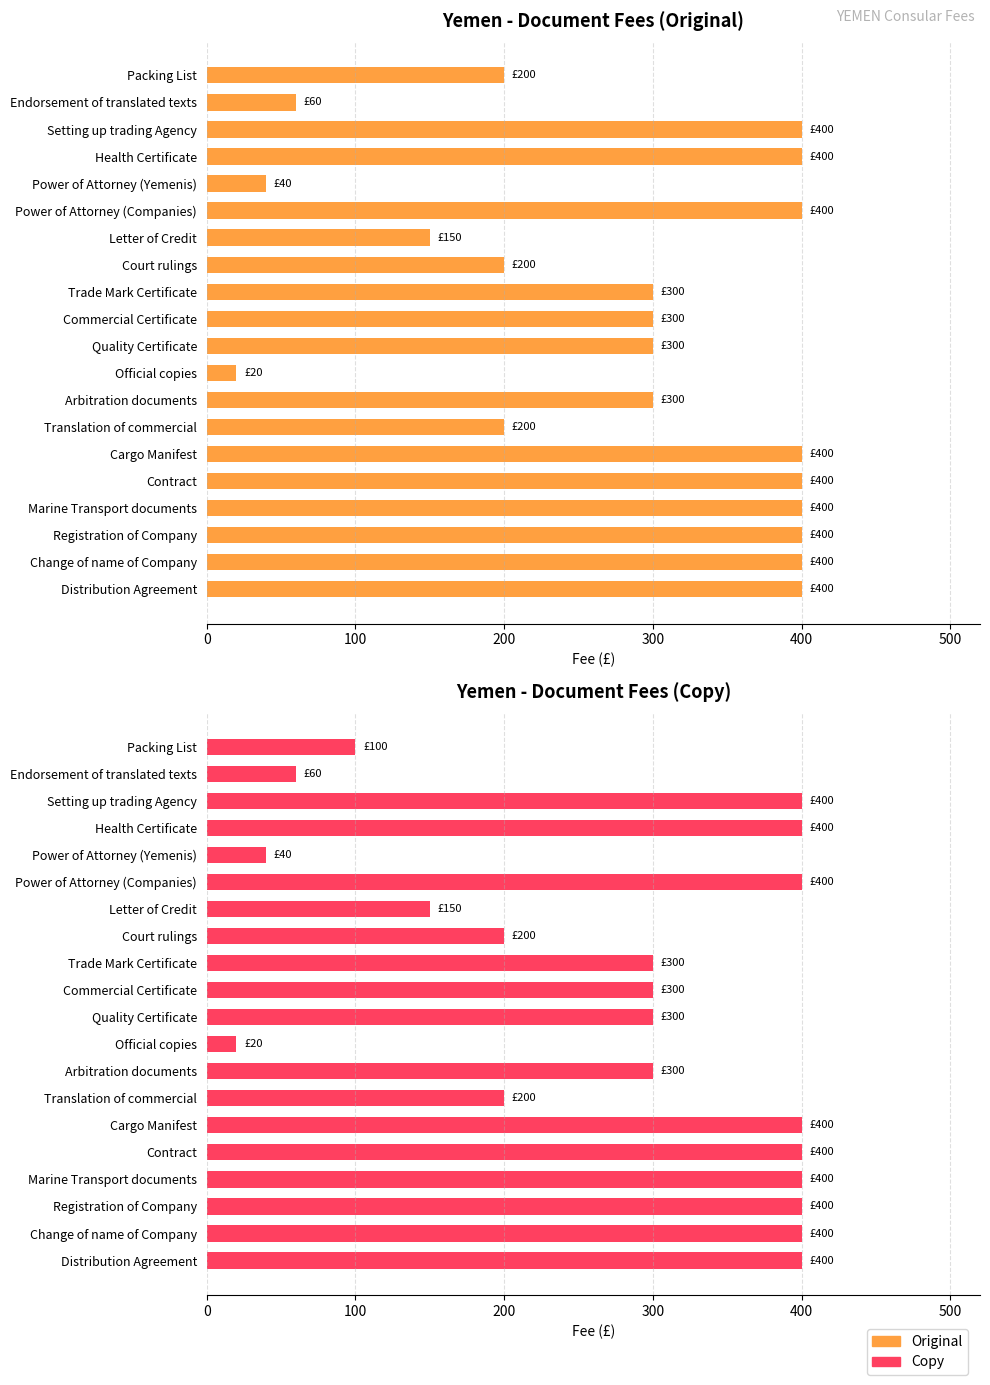

How many groups of bars are there?

20